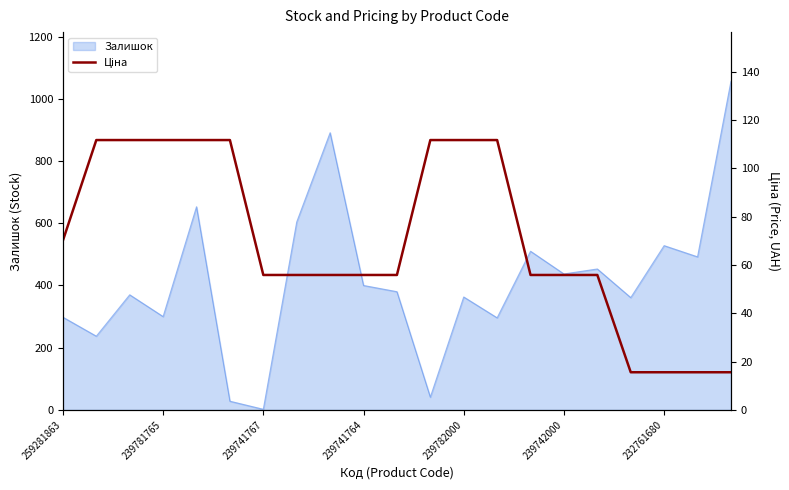

The value of Залишок at 232761680 is 528. True or false?

True